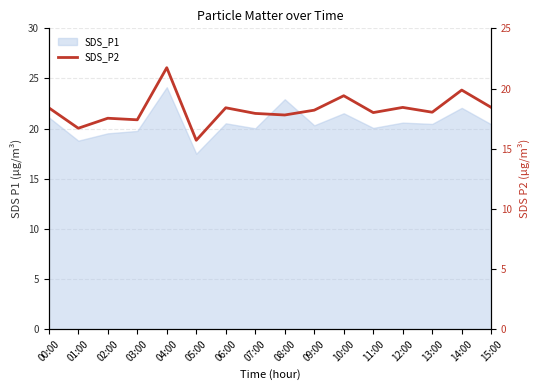

What is the label of the 8th point from the left?

07:00